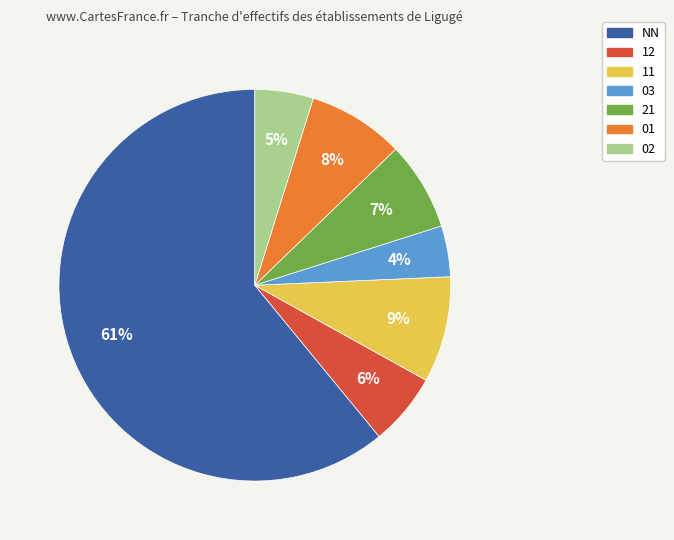

To the nearest percent, what is the difference between the largest and smallest slice percentages?

57%